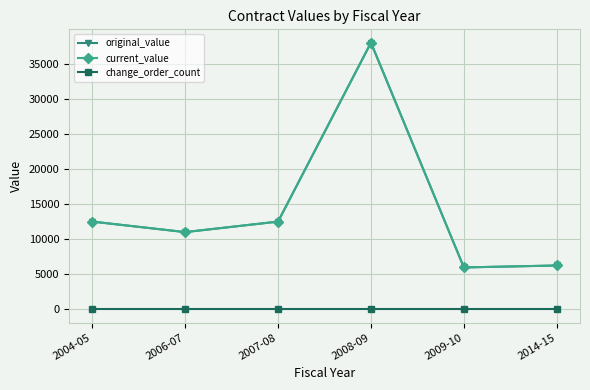

What is the total value across all series at 2014-15?

12483.8